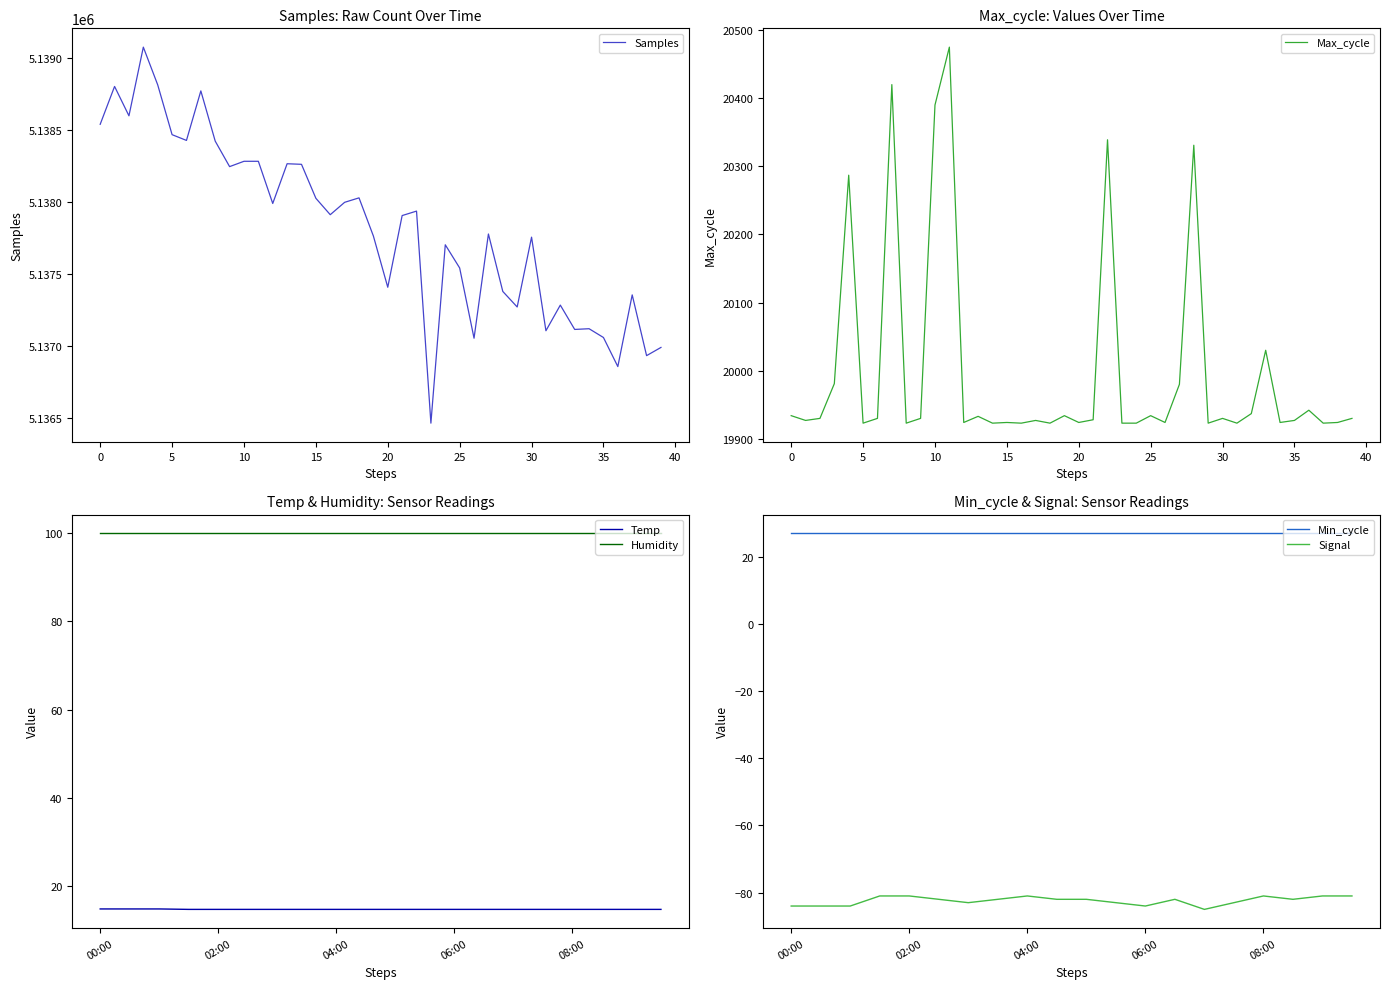

List the labels in order of Temp value, largest first.

00:00, 00:30, 01:00, 01:30, 02:00, 02:30, 03:00, 03:30, 04:00, 04:30, 05:00, 05:30, 06:00, 06:30, 07:00, 07:30, 08:00, 08:30, 09:00, 09:30